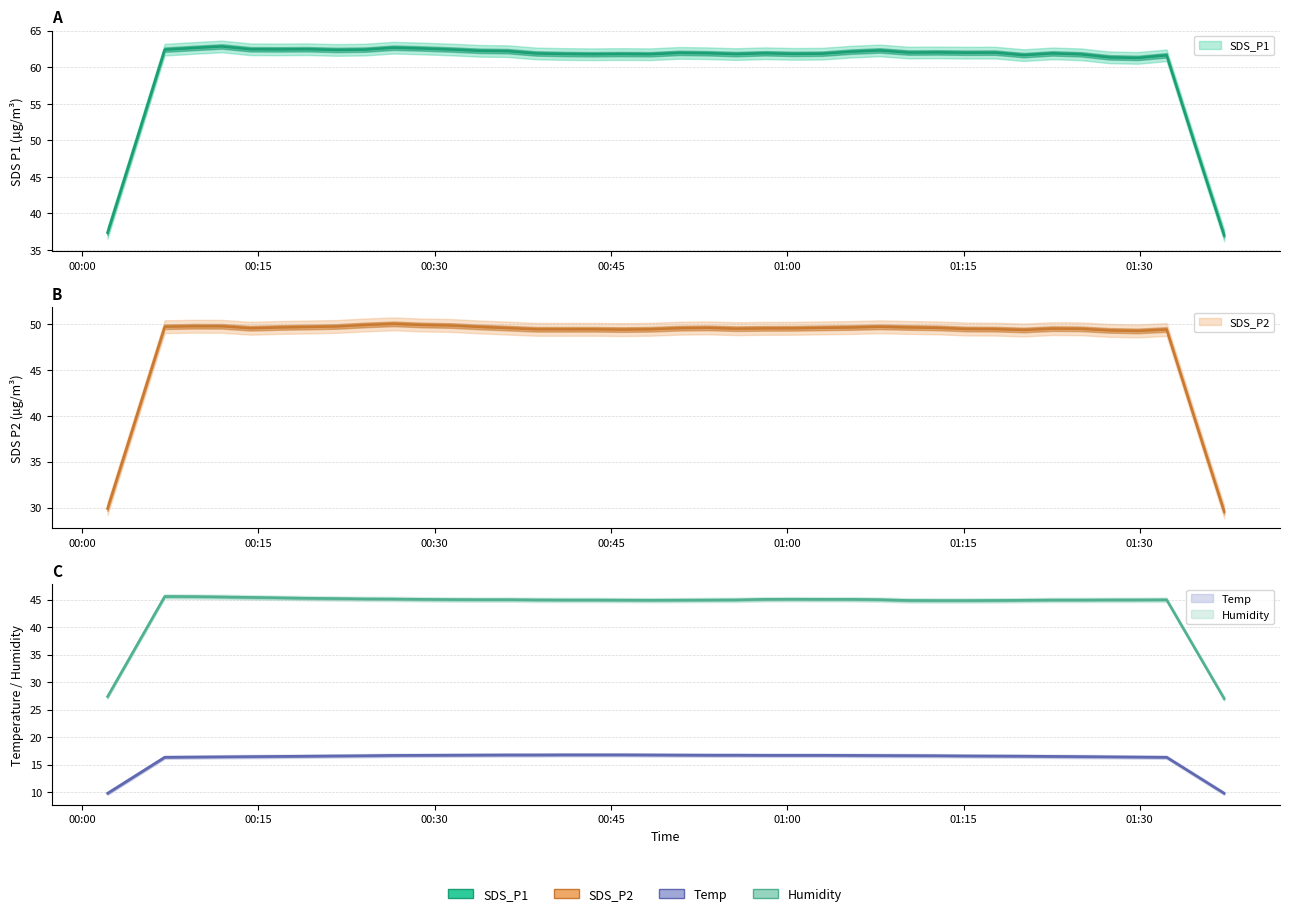

Is it true that SDS_P1 equals 38.2 at 2022/03/08 01:17:41?

False